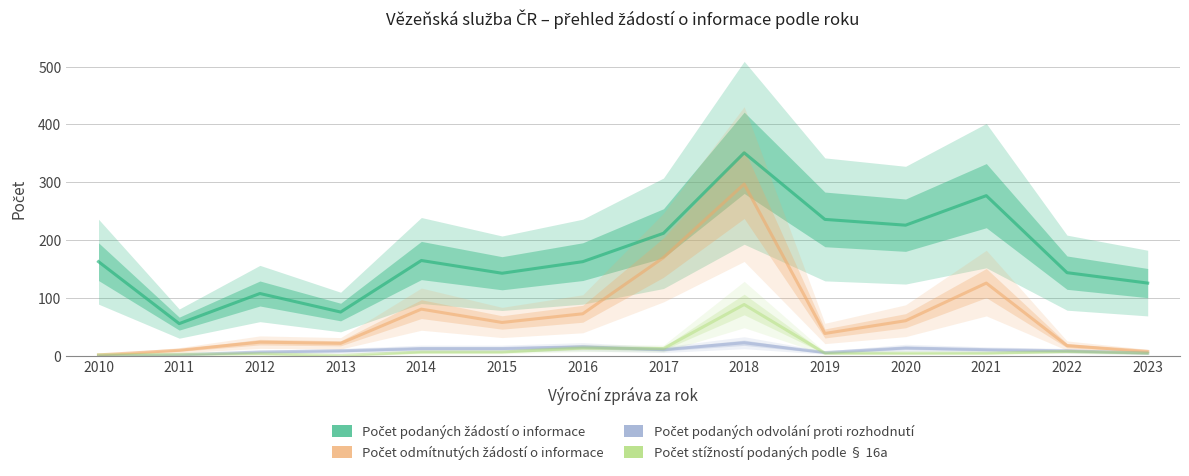

What is the sum of all Počet odmítnutých žádostí o informace values?

989